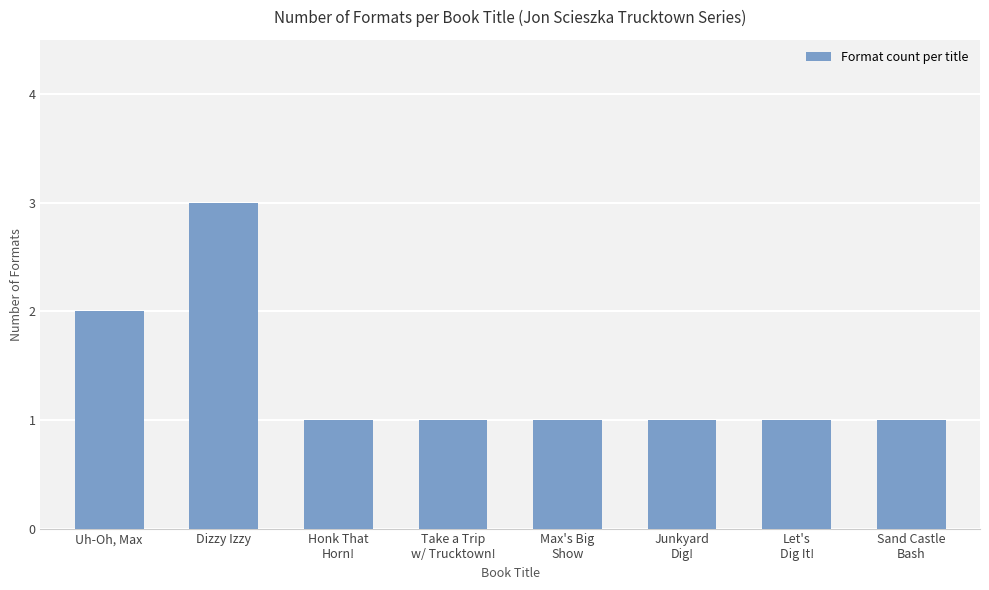

Which label corresponds to the largest value in the chart?

Dizzy Izzy